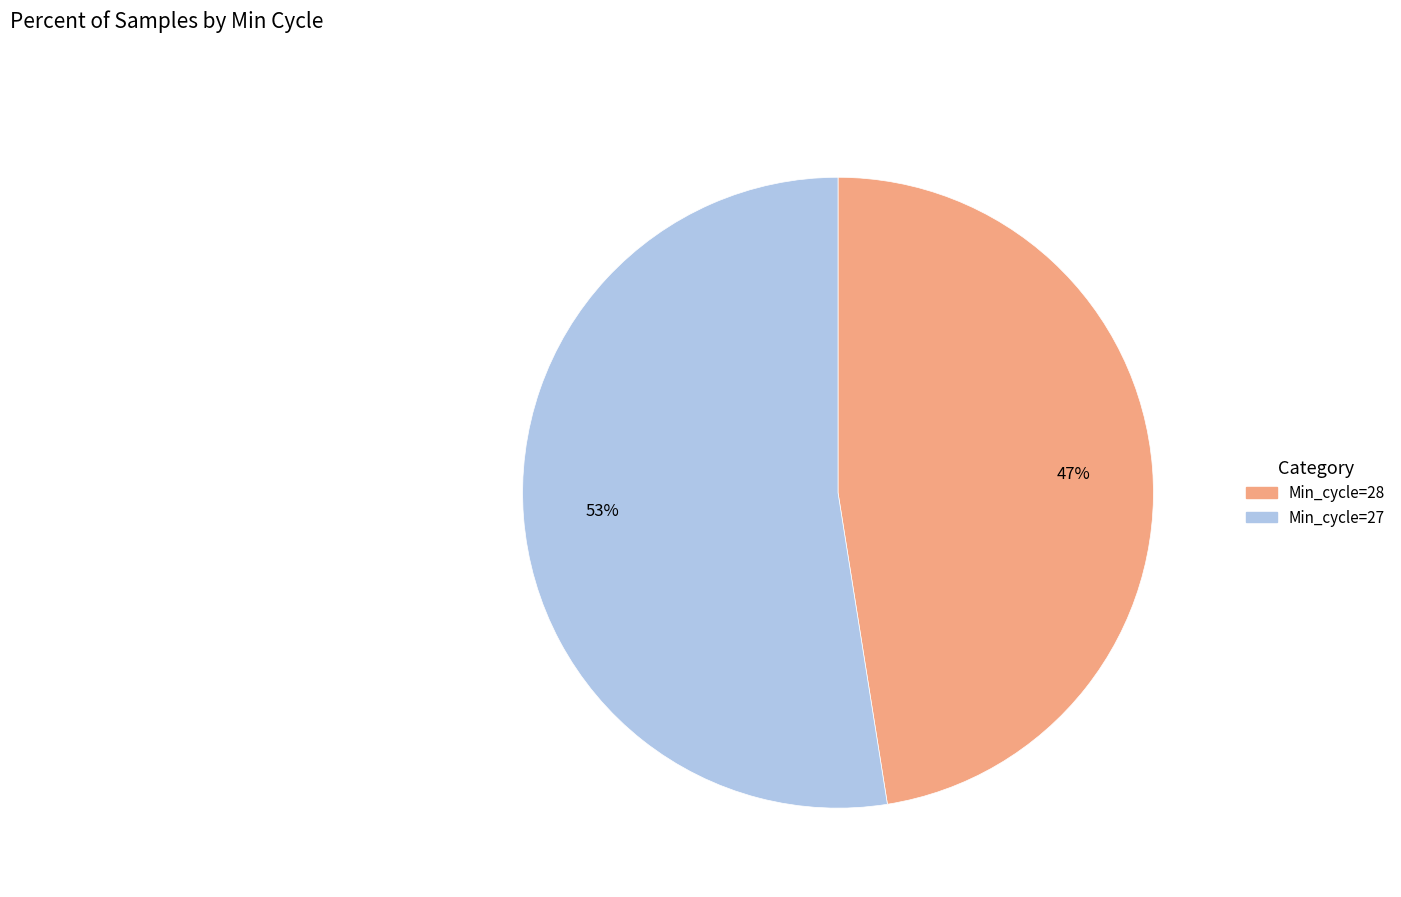

Count the number of slices in the pie.

2